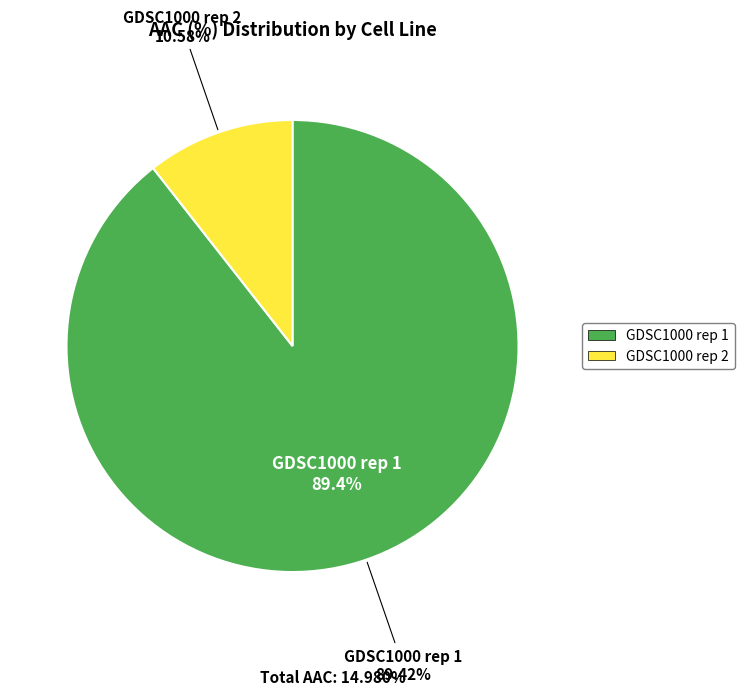

What percentage is the GDSC1000 rep 1 slice, to the nearest percent?

89%